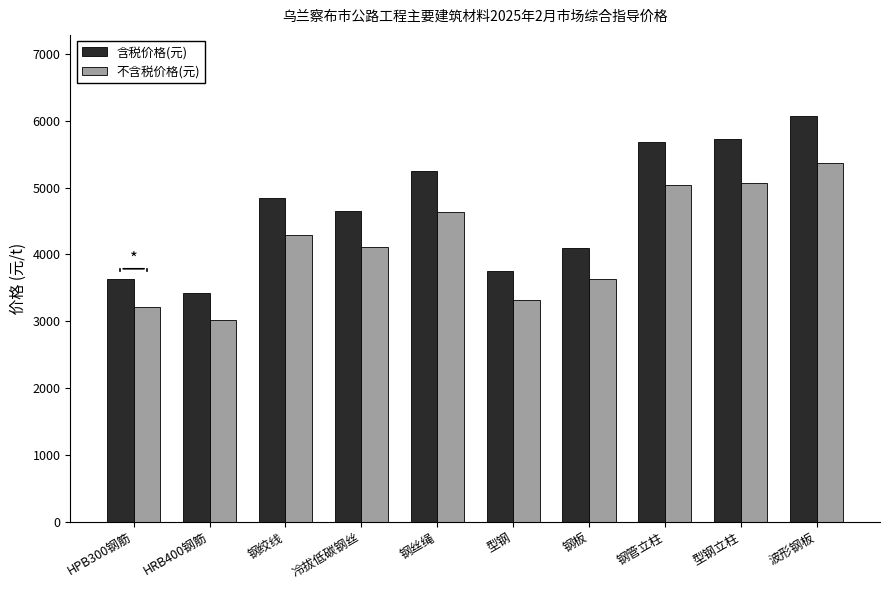

What position from the right is 钢丝绳?

6